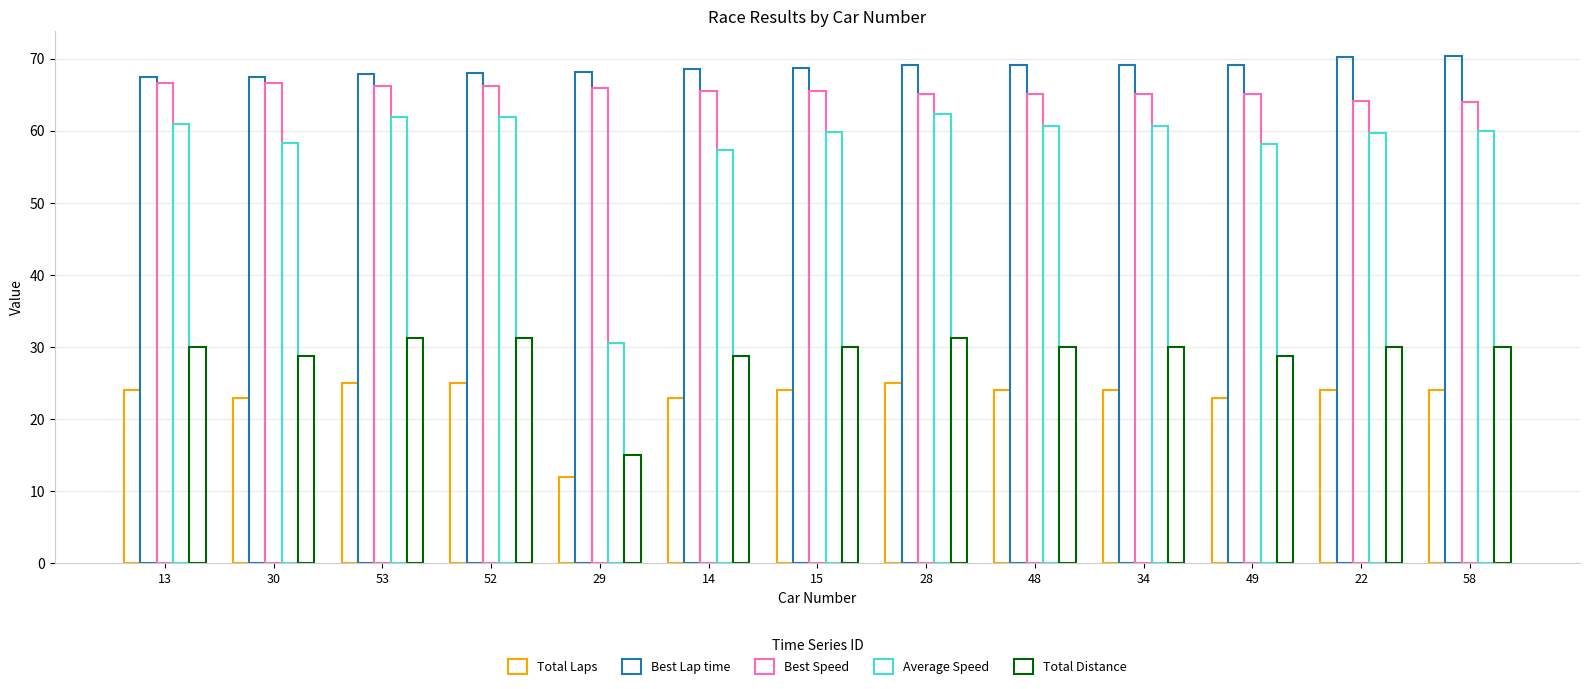

What is the total value across all series at 53?

252.3